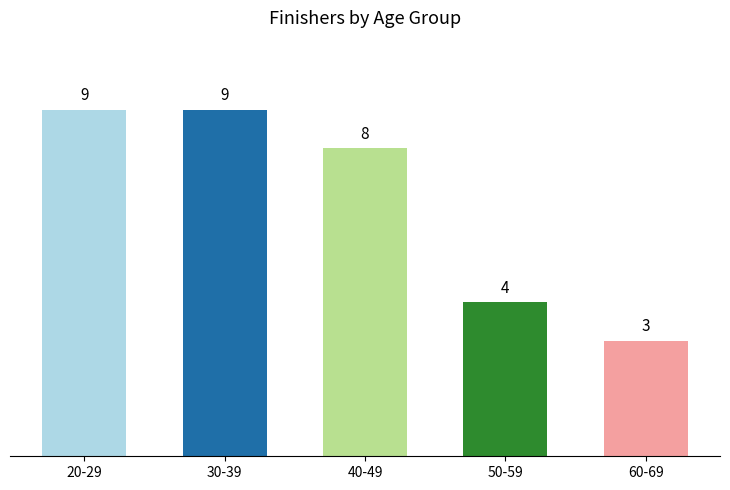

Reading right to left, list all the values displayed in this chart.

60-69=3	50-59=4	40-49=8	30-39=9	20-29=9